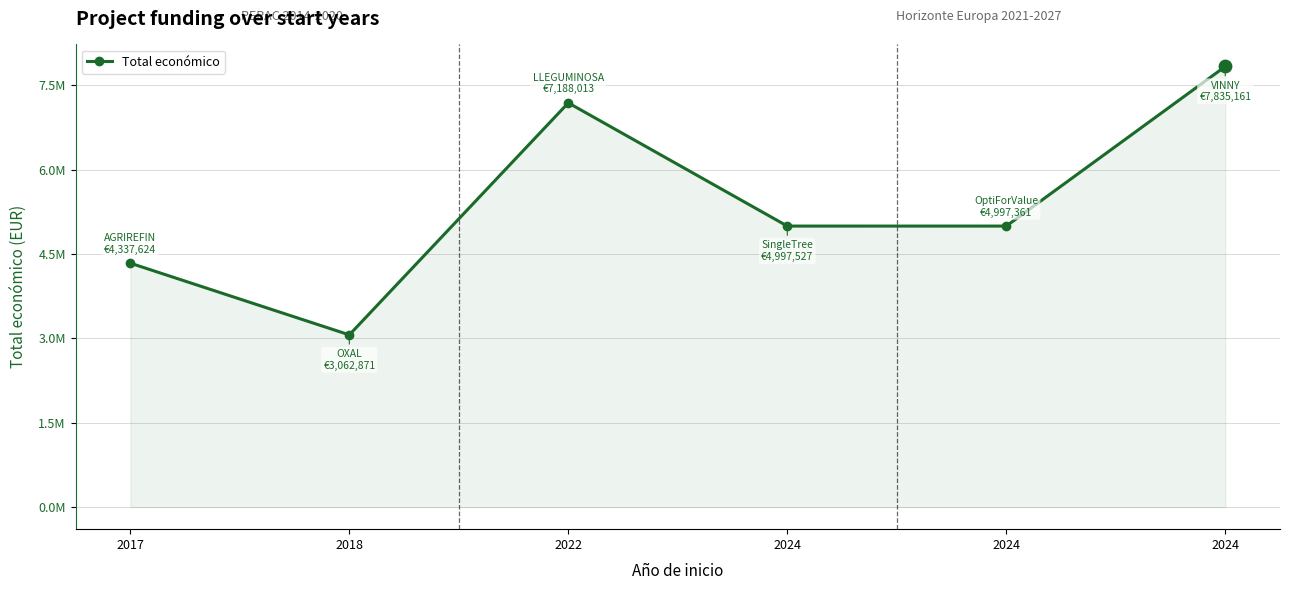

What is the ratio of the value at 2022 to the value at 2024?

1.4